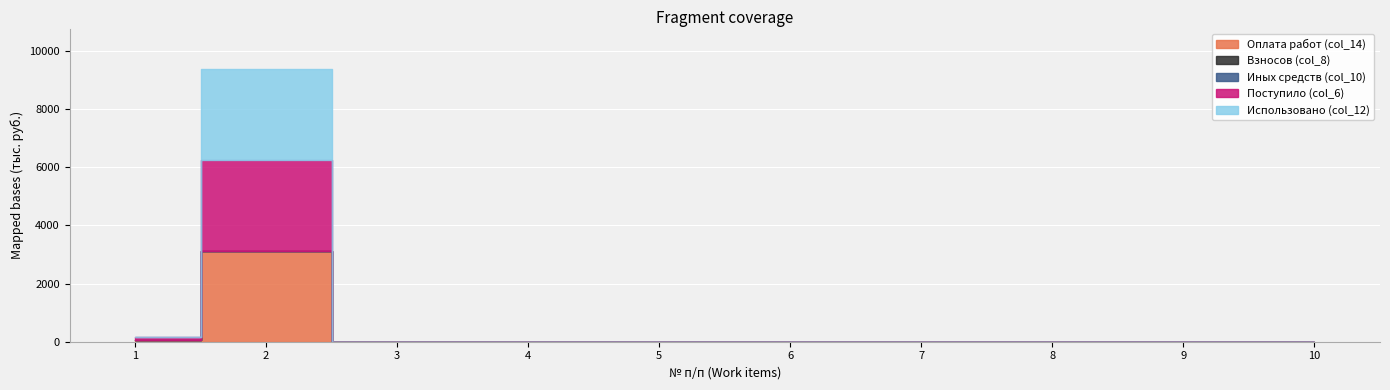

True or false: Использовано (col_12) and Взносов (col_8) cross at least once.

False